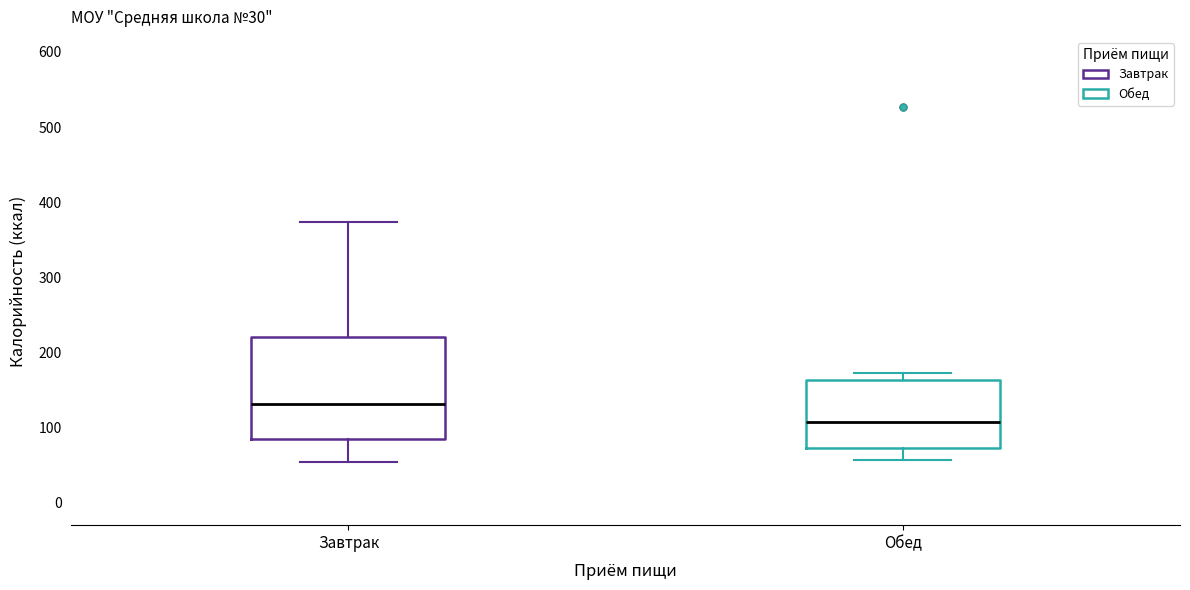

Reading left to right, transcribe this box plot: for each box, give where its median line is, the range the box spans, and where its two whiskers end, as read against the y-axis. The values are not printed on the chart, so give them approximately, as read against the axis.

Завтрак: median 130, box 80 to 220, whiskers 50 to 370
Обед: median 110, box 70 to 160, whiskers 60 to 170